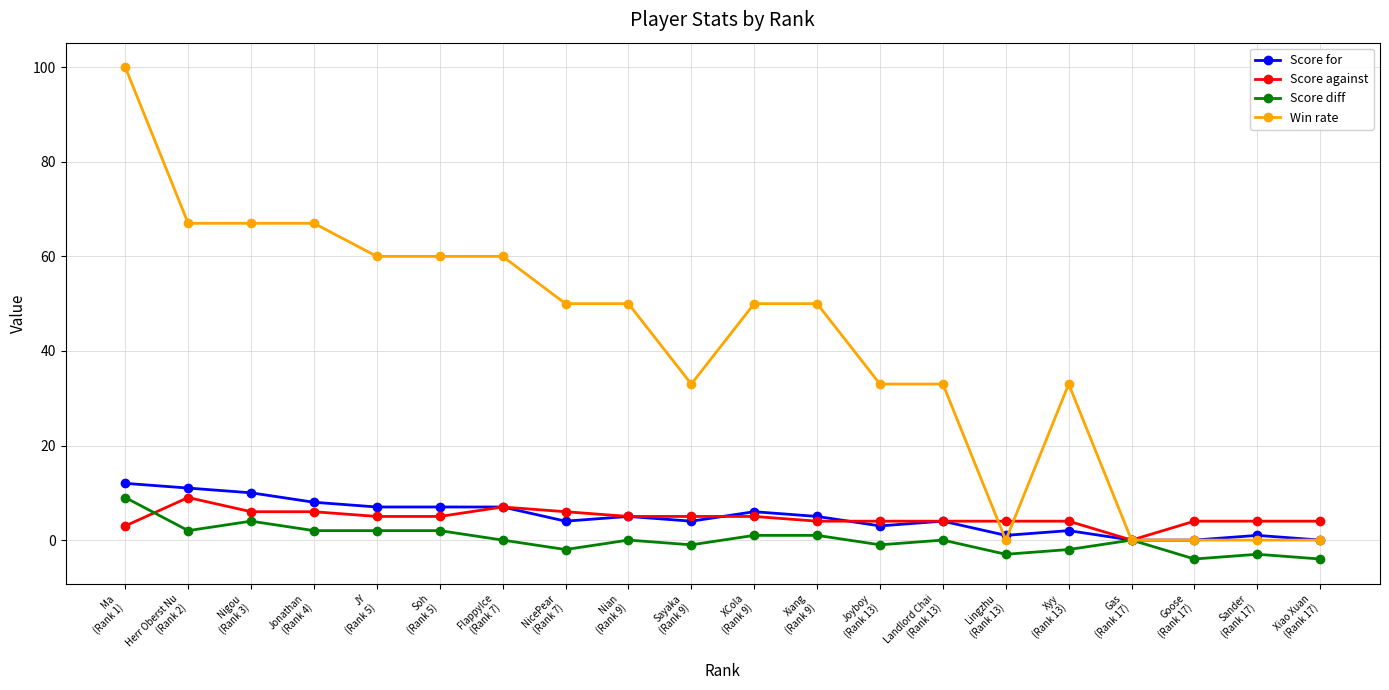

What is the sum of the Score diff values at NicePear
(Rank 7) and Lingzhu
(Rank 13)?

-5